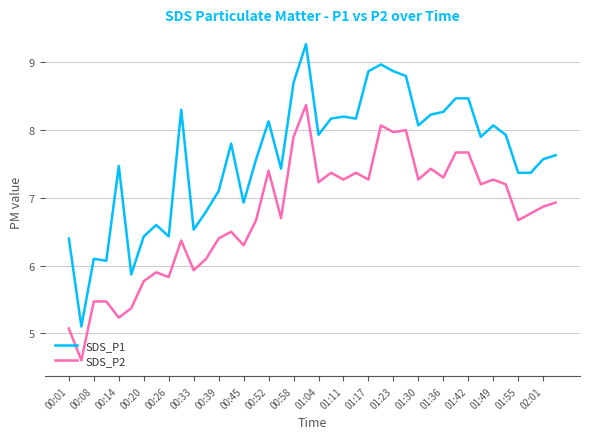

Rank the series by their maximum value, from lowest to highest.

SDS_P2, SDS_P1